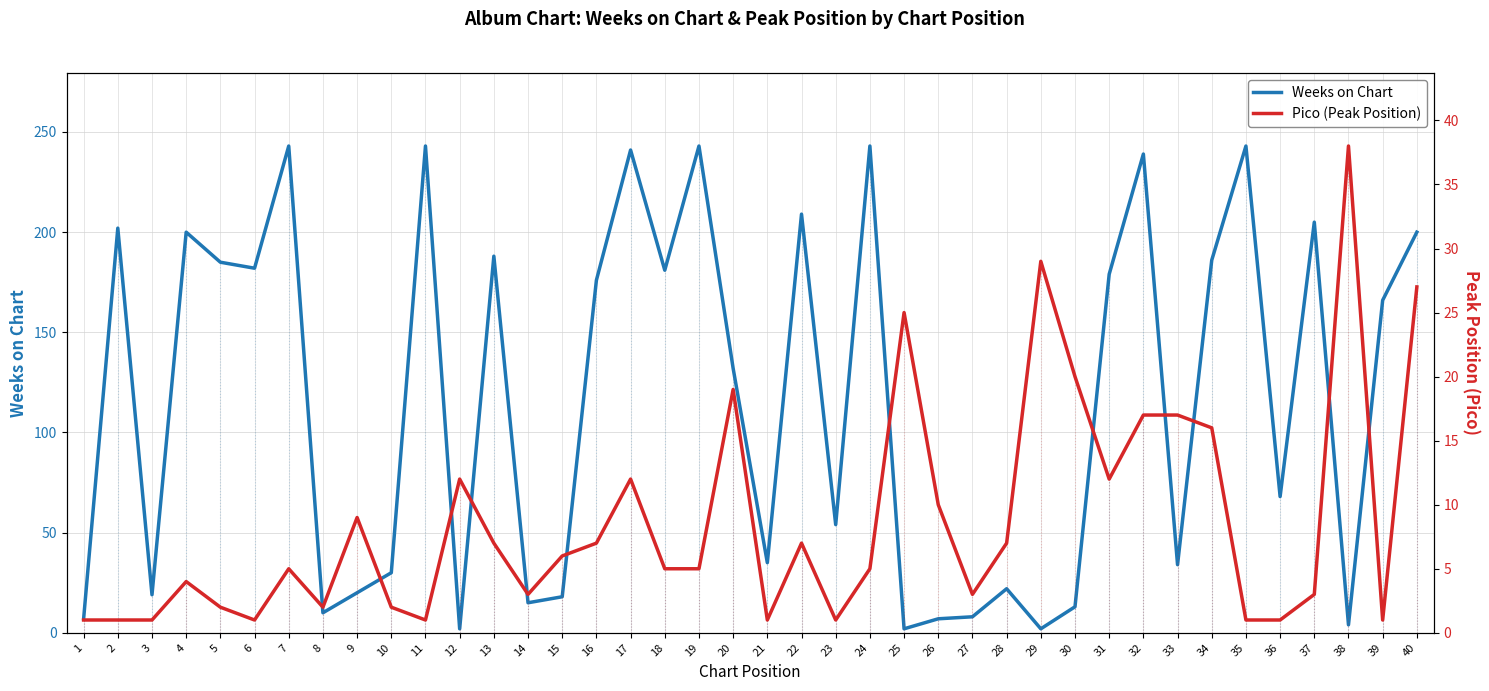

At which category does Pico (Peak Position) reach its first local peak?

4